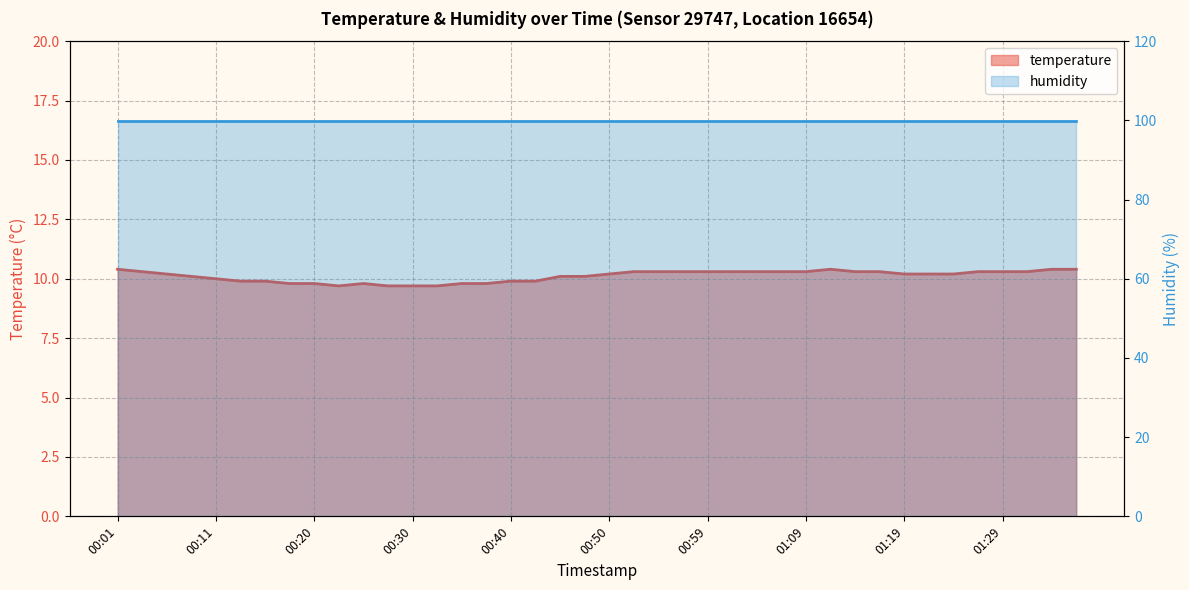

What is the change in value from 01:04 to 01:21?

-0.1